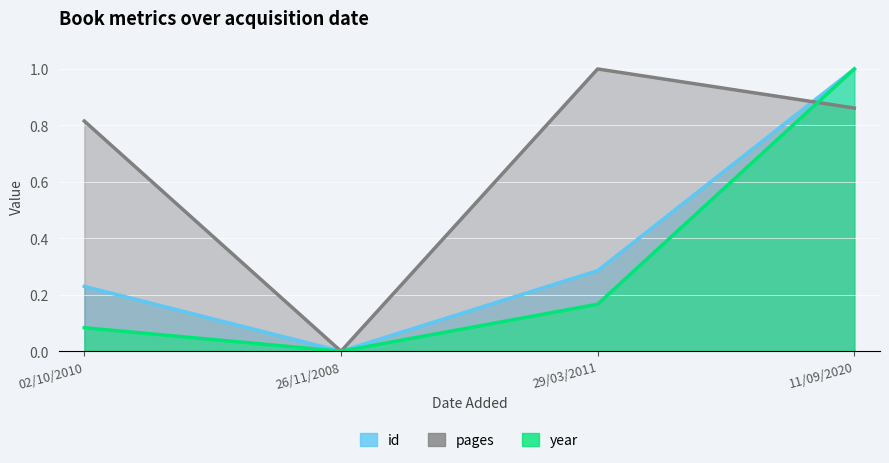

Reading left to right, list all the values displayed in this chart.

id: 0.2	0.0	0.3	1.0
pages: 0.8	0.0	1.0	0.9
year: 0.1	0.0	0.2	1.0